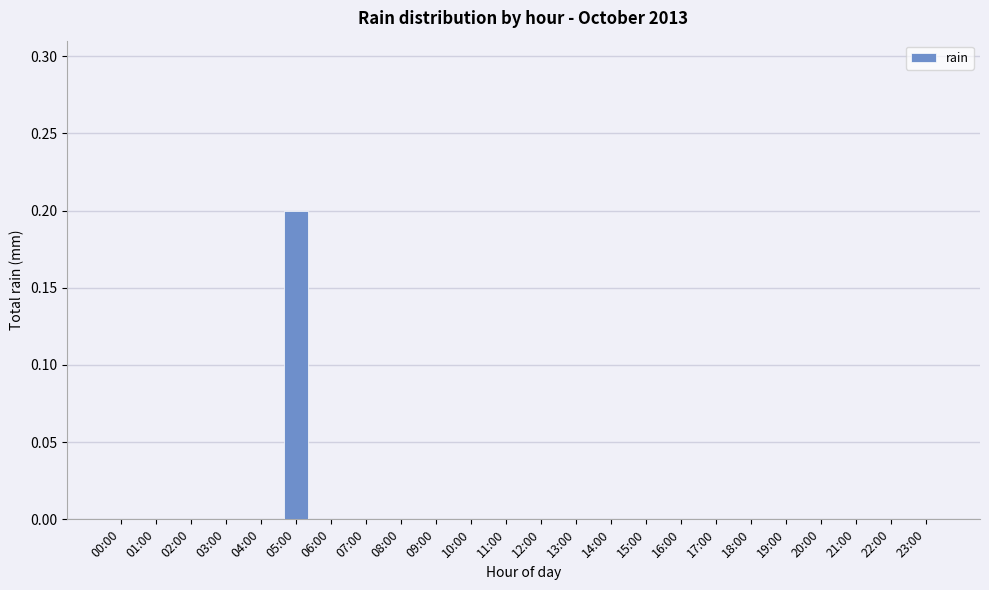

True or false: the data shows 0.1 at 08:00.

False